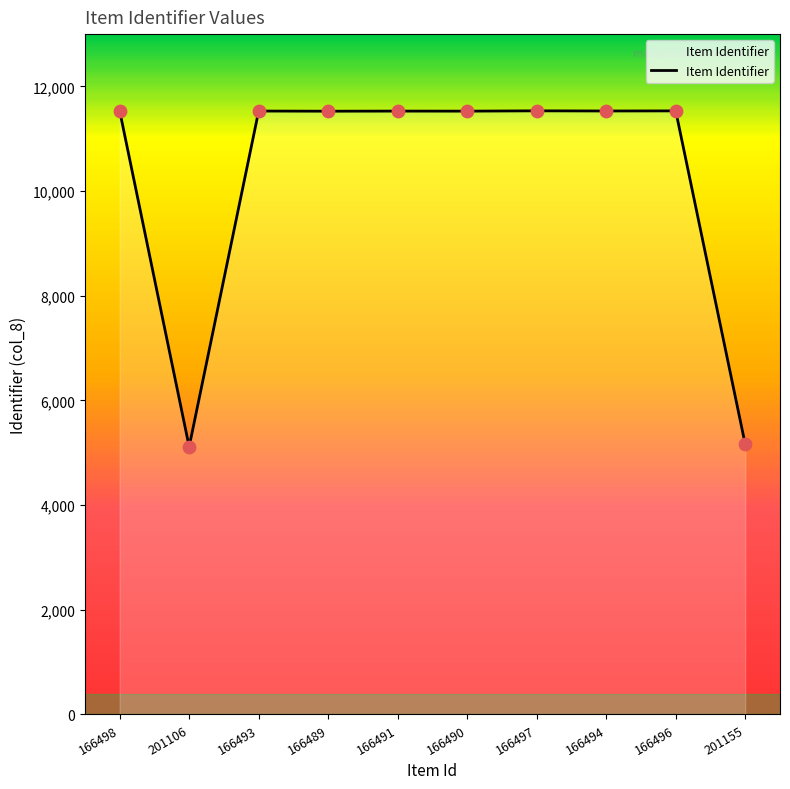

What is the ratio of the value at 166497 to the value at 201155?

2.2